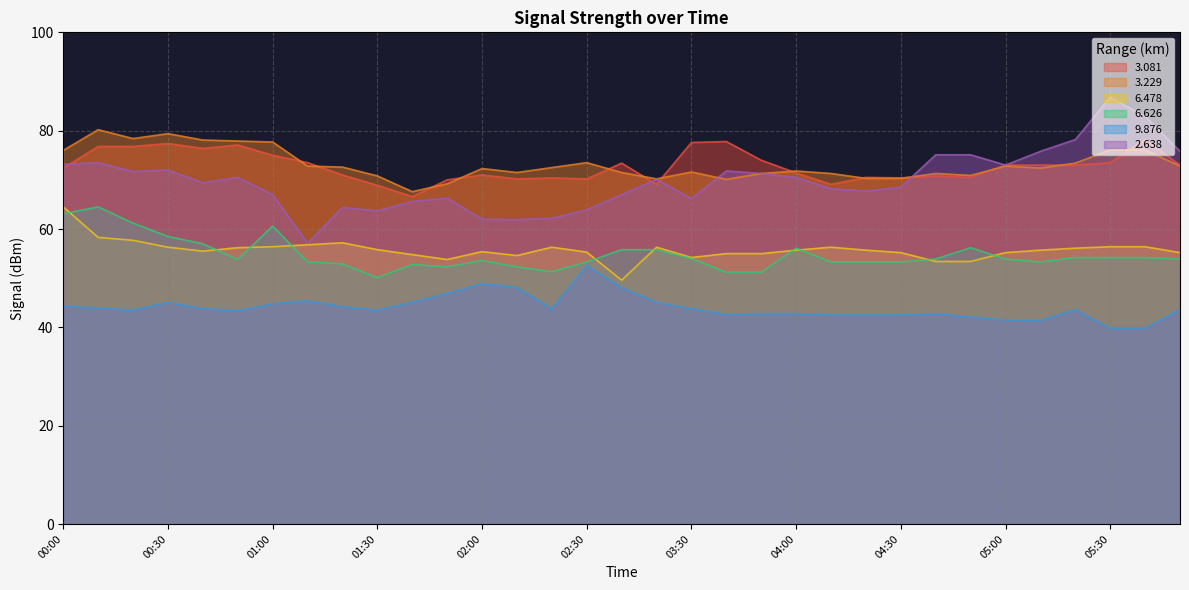

How many interior local peaks does the 9.876 series have?

6